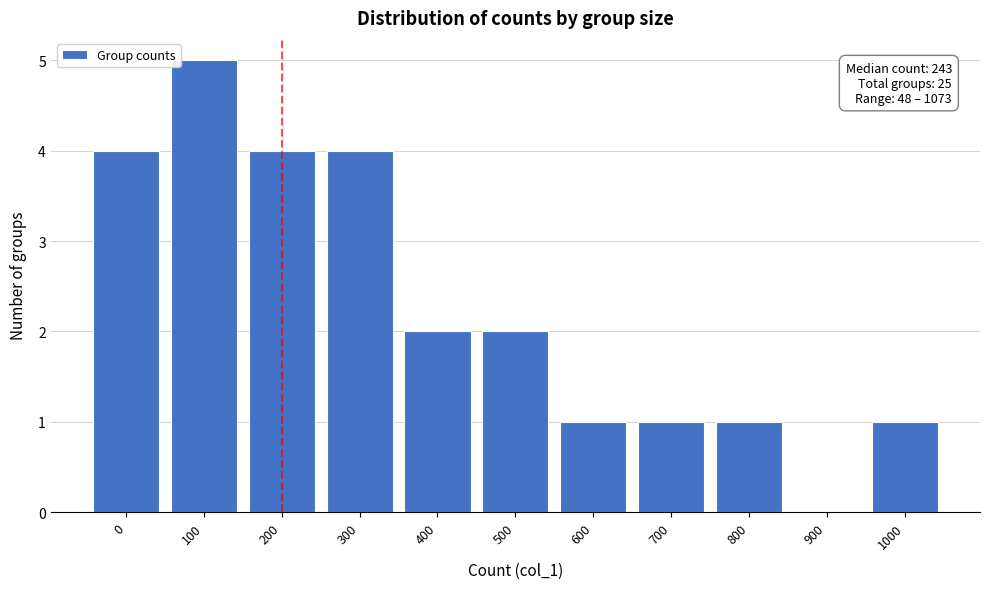

Reading left to right, what are all the values shown in this chart?

0=4	100=5	200=4	300=4	400=2	500=2	600=1	700=1	800=1	900=0	1000=1